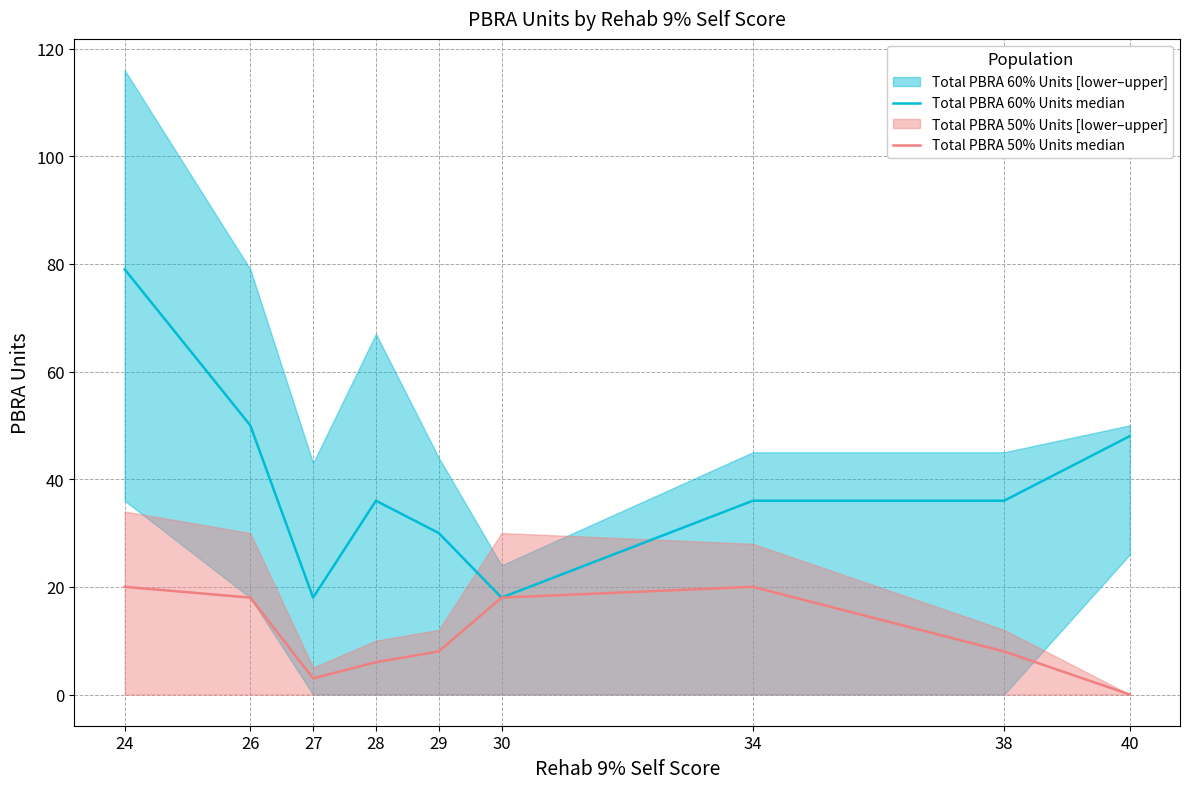

How many data points in Total PBRA 50% Units median are above 8?

4